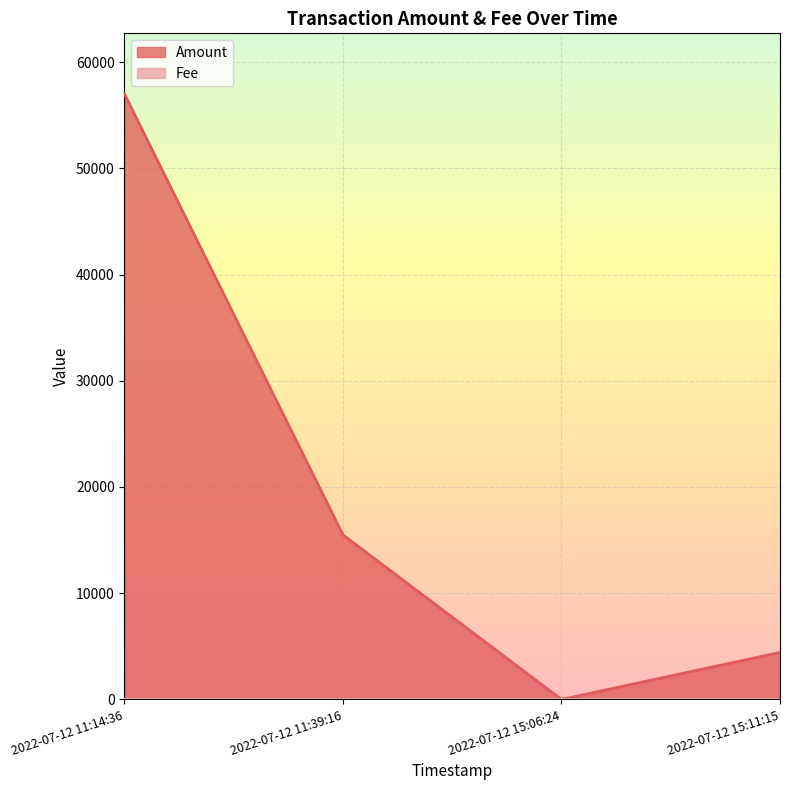

True or false: Amount has more than 0 points higher than both neighbors.

False